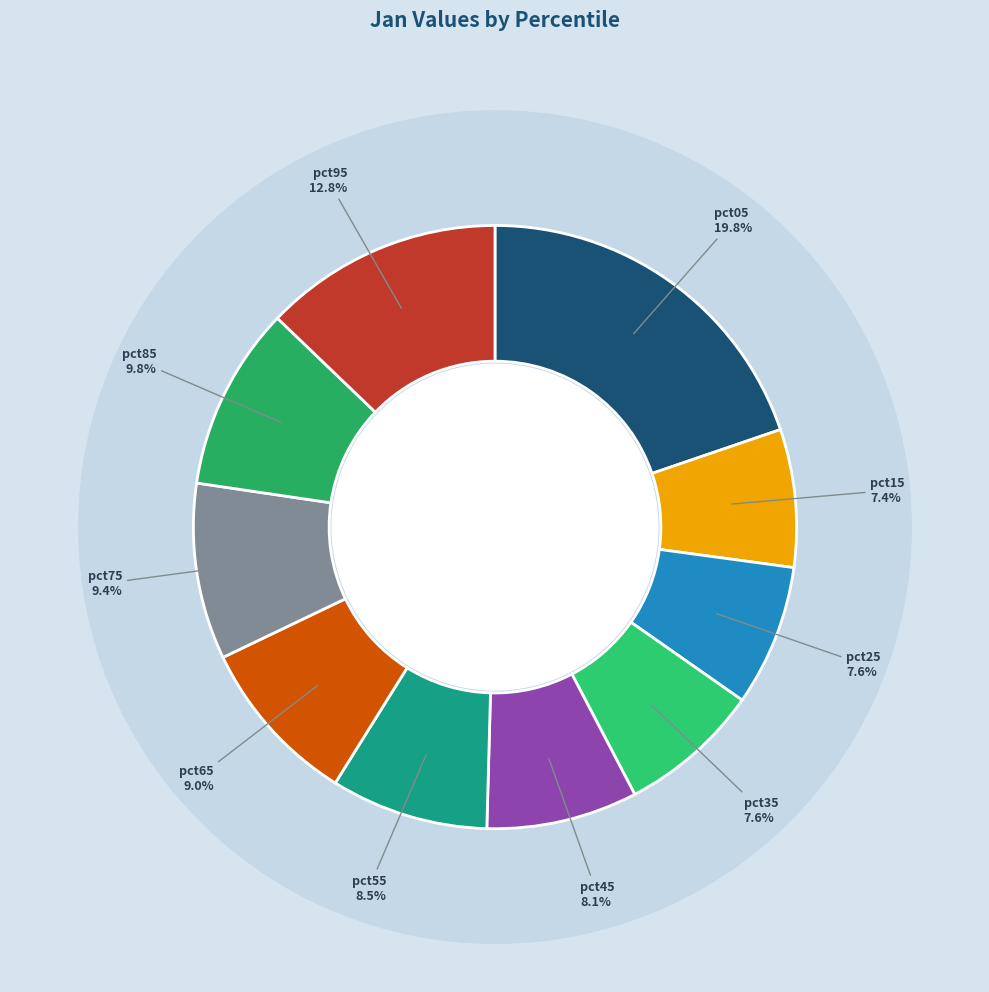

Rank the categories by value from lowest to highest.

pct15, pct25, pct35, pct45, pct55, pct65, pct75, pct85, pct95, pct05